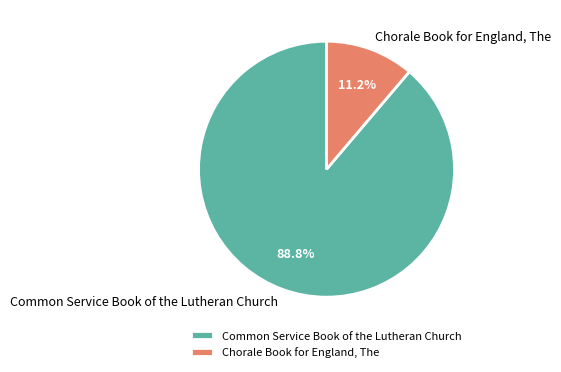

Approximately how many times larger is the value at Common Service Book of the Lutheran Church compared to Chorale Book for England, The?

7.9